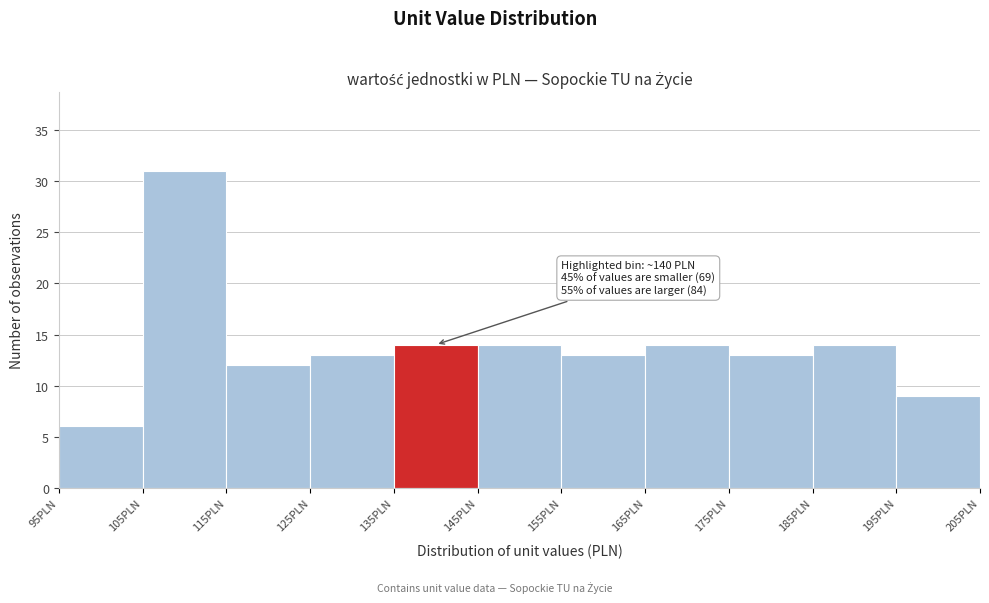

Which range on the x-axis has the tallest bar?

105 to 115